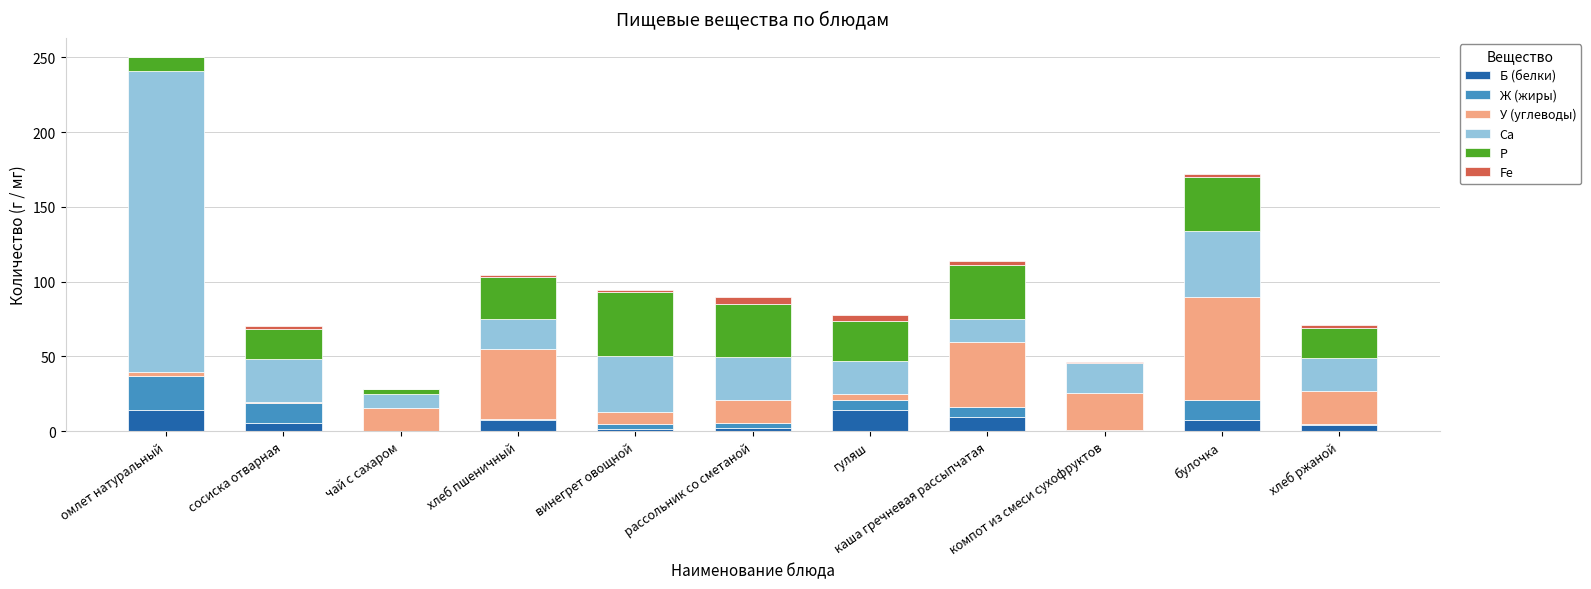

What is the highest value of the Б (белки) series?

14.1